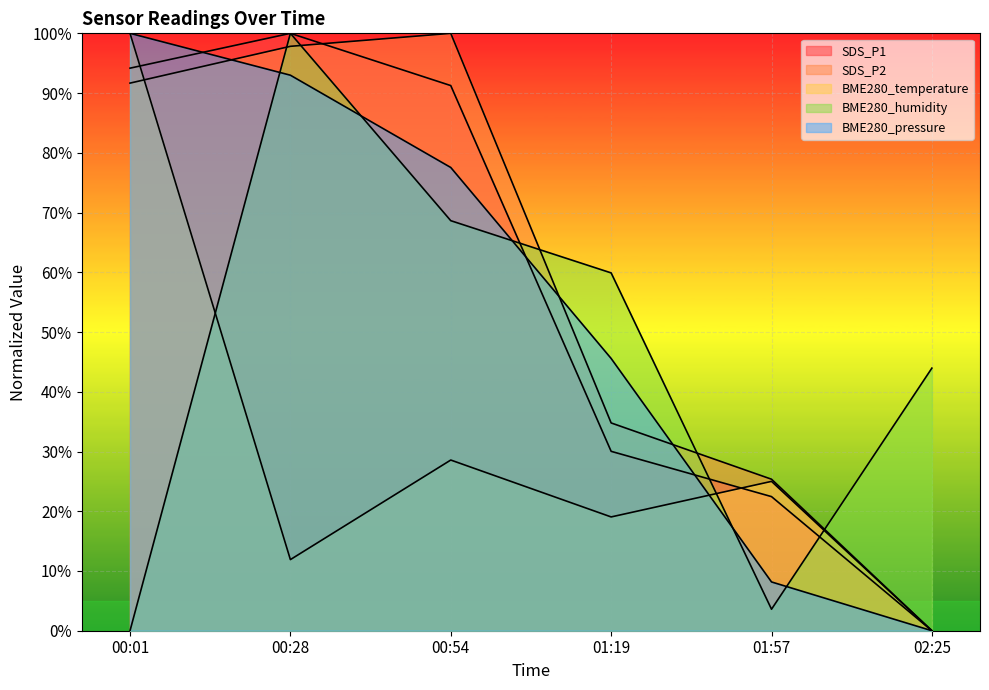

What is the total value across all series at 00:54?

366.0